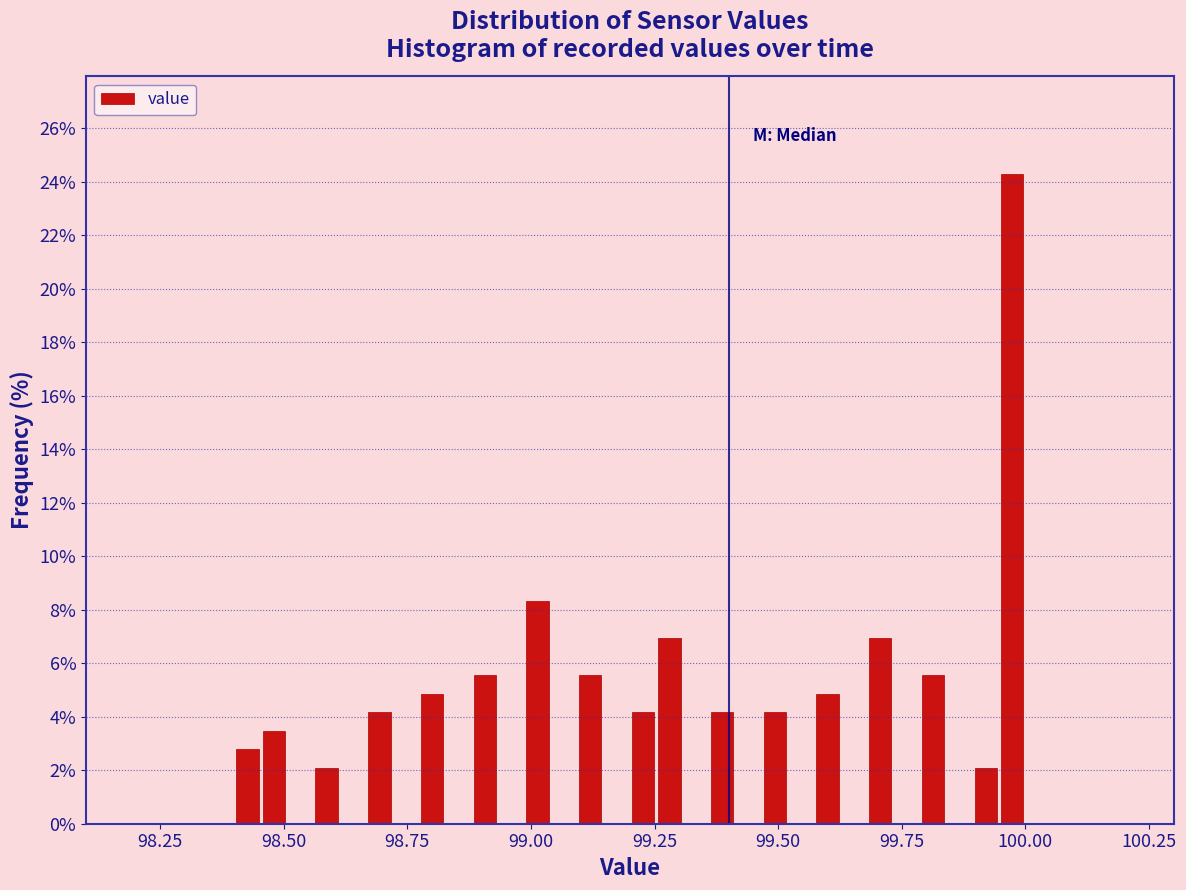

Read against the x-axis, roughly where is the centre of the tallest bar?

99.95